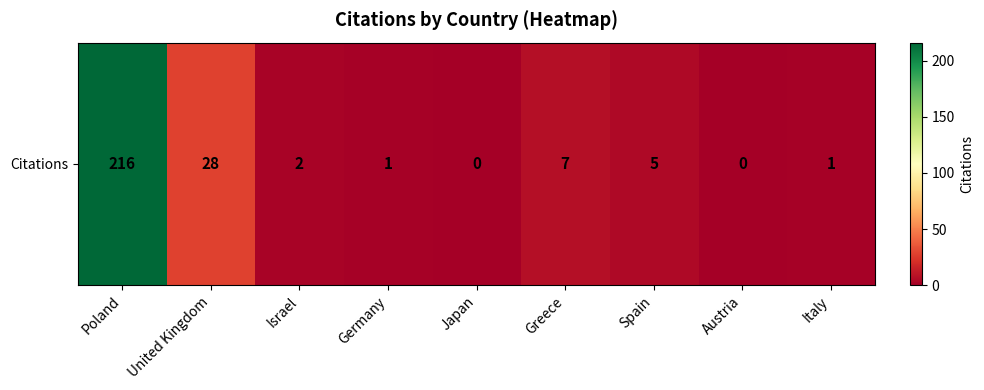

What is the greatest value displayed?

216